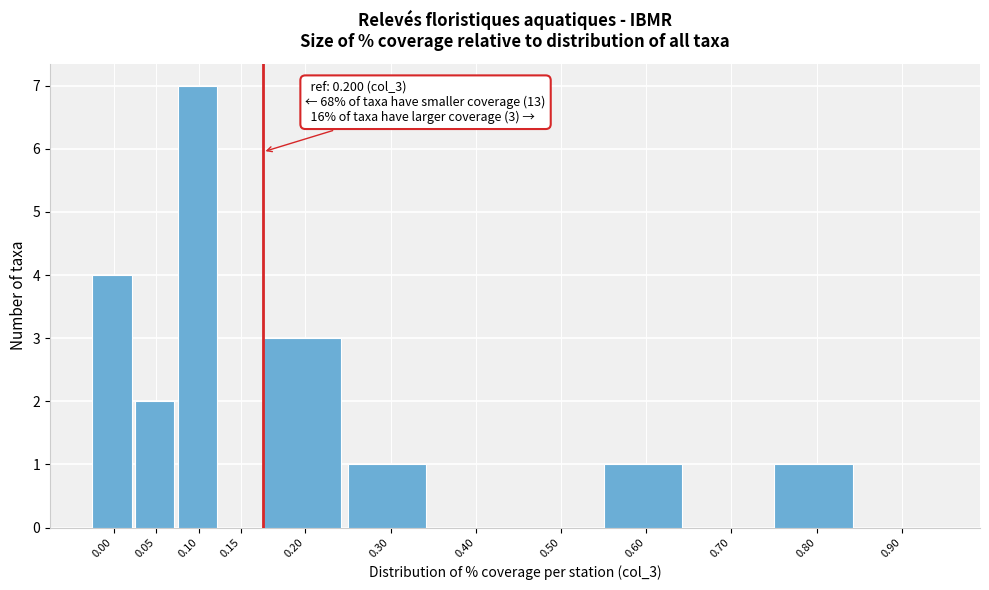

Reading right to left, transcribe all the data shown in this chart.

0.90=0	0.80=1	0.70=0	0.60=1	0.50=0	0.40=0	0.30=1	0.20=3	0.15=0	0.10=7	0.05=2	0.00=4